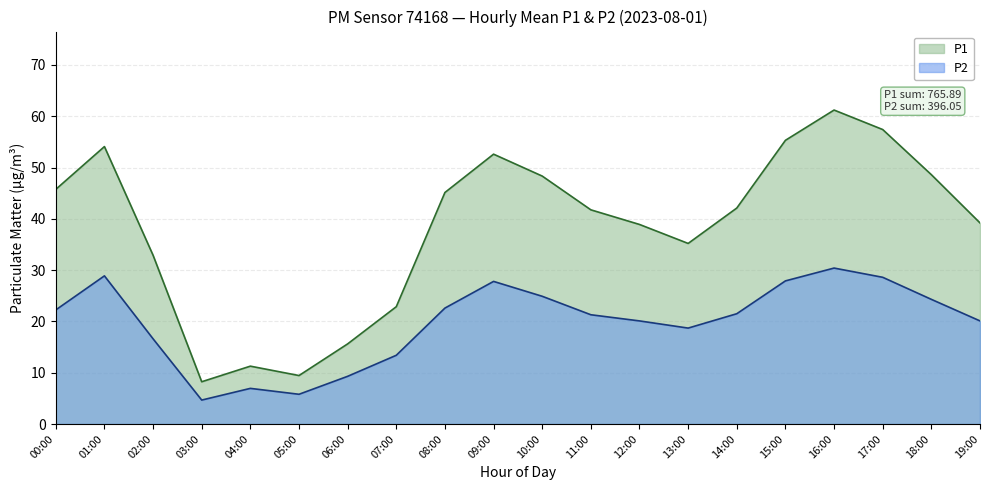

True or false: P2 and P1 cross at least once.

False